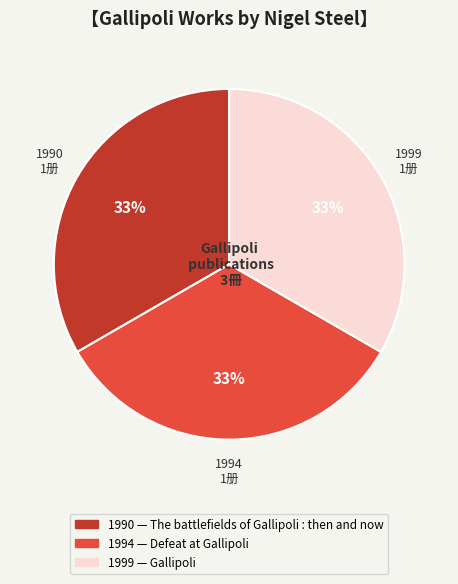

Is there any slice that represents more than half of the pie?

No